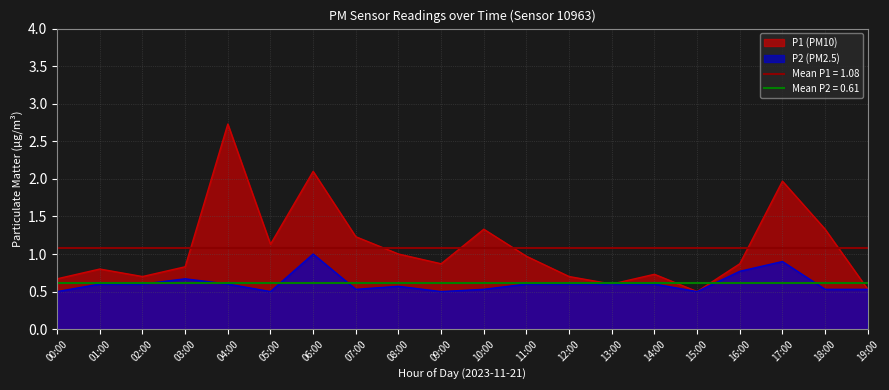

What is the total value across all series at 10:00?

1.9